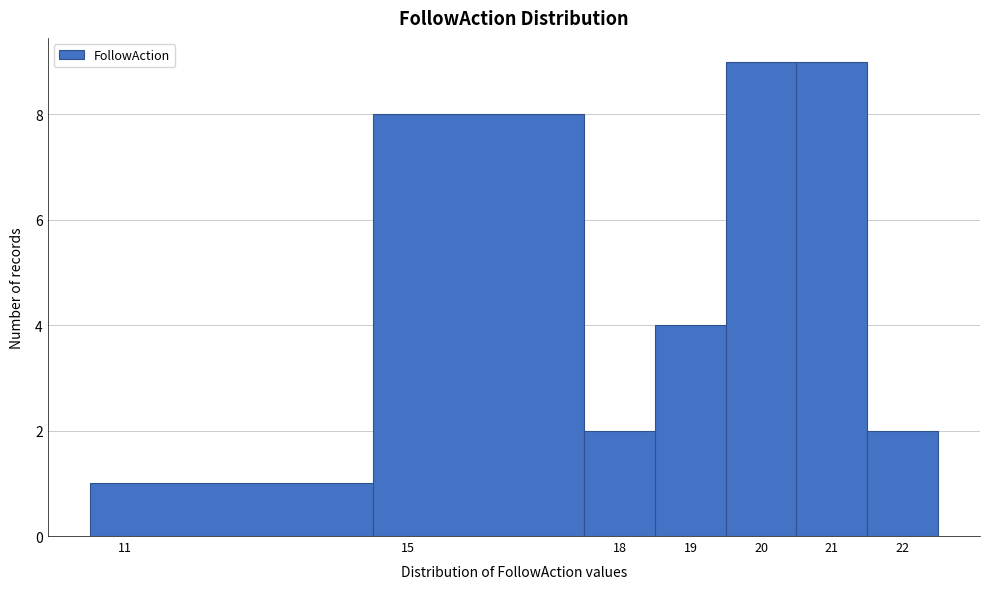

Reading left to right, list every bar in this chart as the range it spans on the x-axis followed by its height. The values are not printed on the chart, so give them approximately, as read against the axis.

10.5 to 14.5: 1
14.5 to 17.5: 8
17.5 to 18.5: 2
18.5 to 19.5: 4
19.5 to 20.5: 9
20.5 to 21.5: 9
21.5 to 22.5: 2